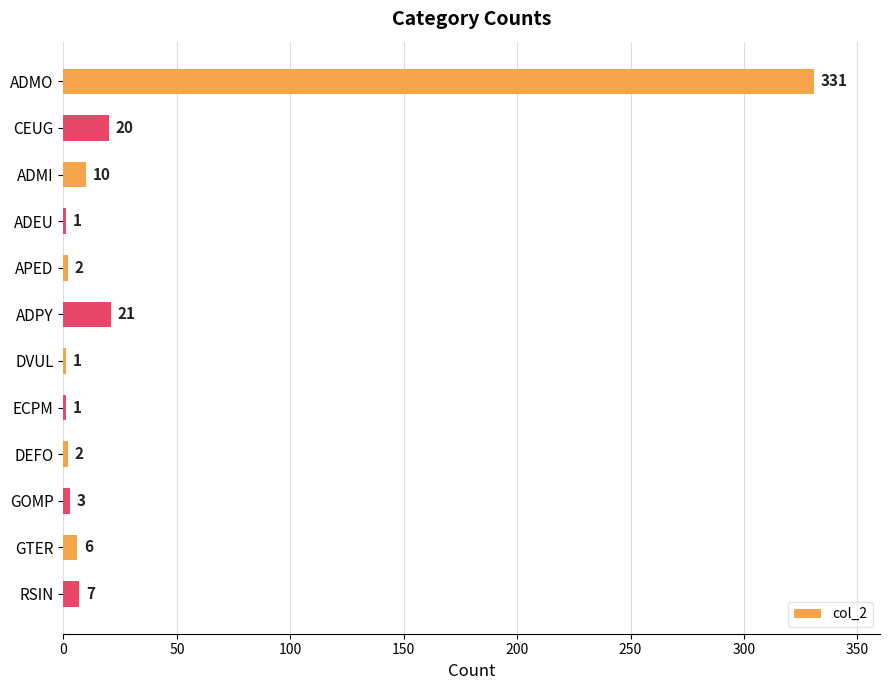

What is the sum of the values at DEFO and ADPY?

23